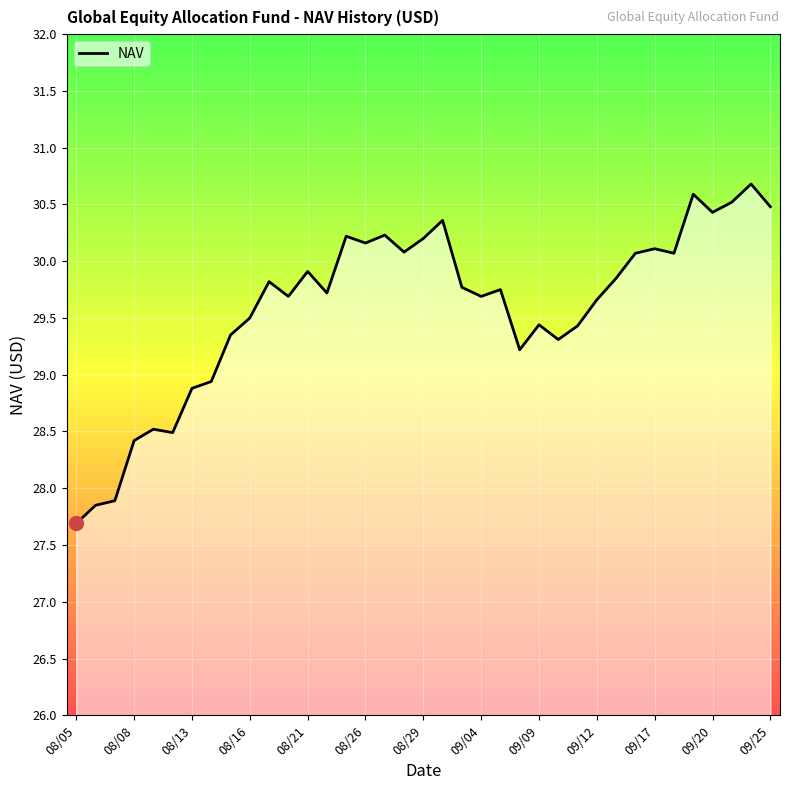

What is the difference between the maximum and minimum values?

3.0